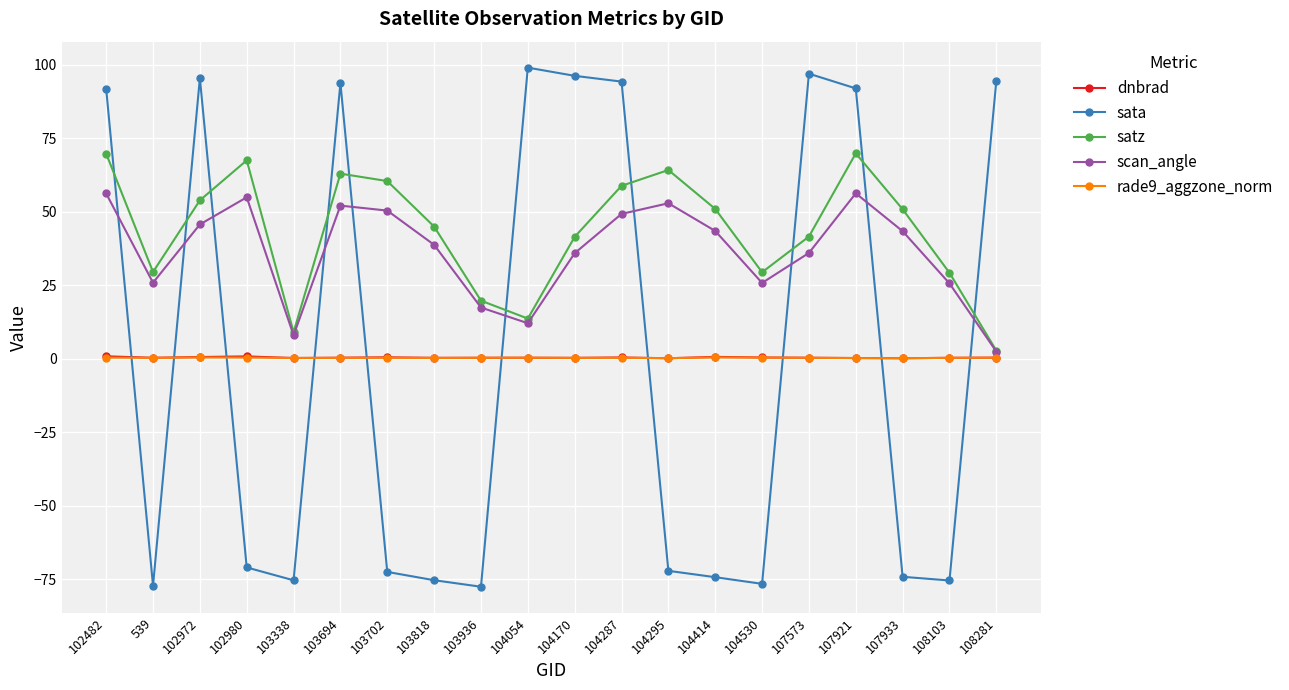

At how many categories does at least one series exceed 88?

9